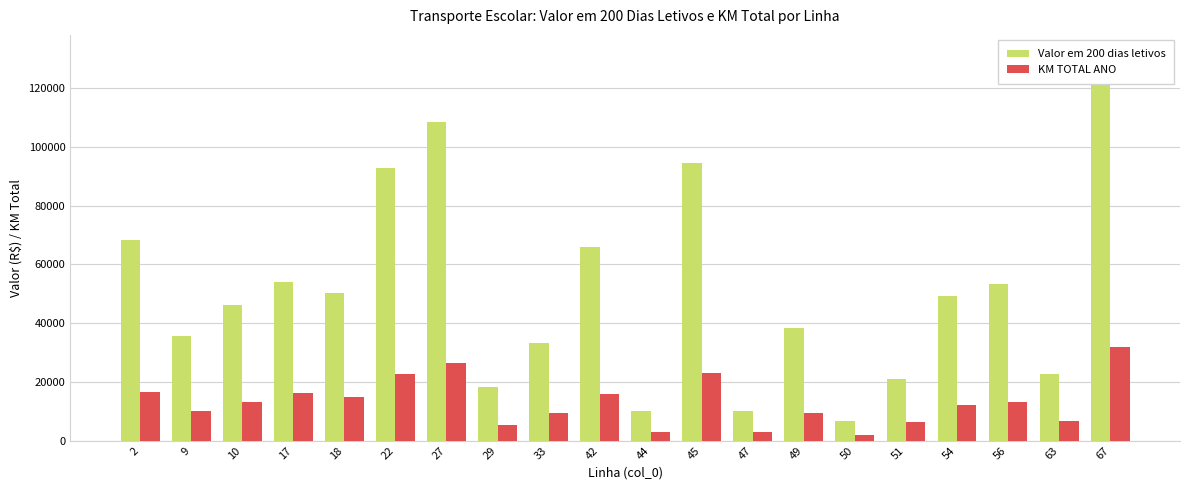

Rank the series by their average value, from highest to lowest.

Valor em 200 dias letivos, KM TOTAL ANO